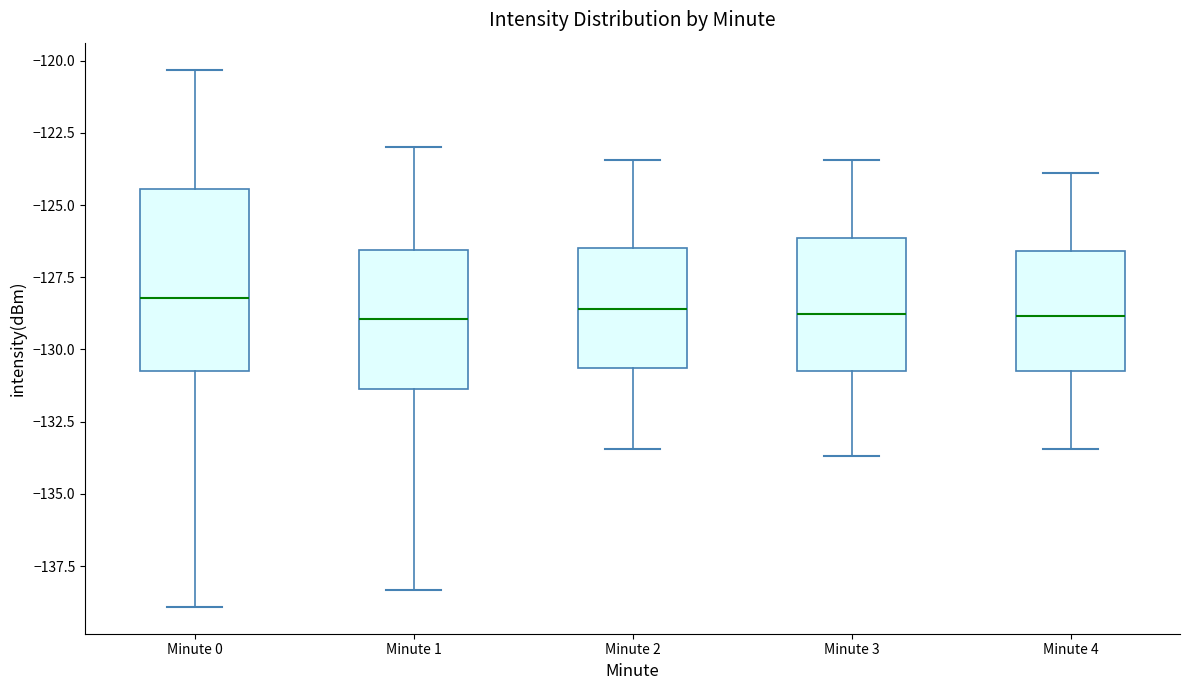

Reading left to right, transcribe this box plot: for each box, give where its median line is, the range the box spans, and where its two whiskers end, as read against the y-axis. The values are not printed on the chart, so give them approximately, as read against the axis.

Minute 0: median -128.0, box -130.5 to -124.5, whiskers -139.0 to -120.5
Minute 1: median -129.0, box -131.5 to -126.5, whiskers -138.5 to -123.0
Minute 2: median -128.5, box -130.5 to -126.5, whiskers -133.5 to -123.5
Minute 3: median -129.0, box -130.5 to -126.0, whiskers -133.5 to -123.5
Minute 4: median -129.0, box -130.5 to -126.5, whiskers -133.5 to -124.0